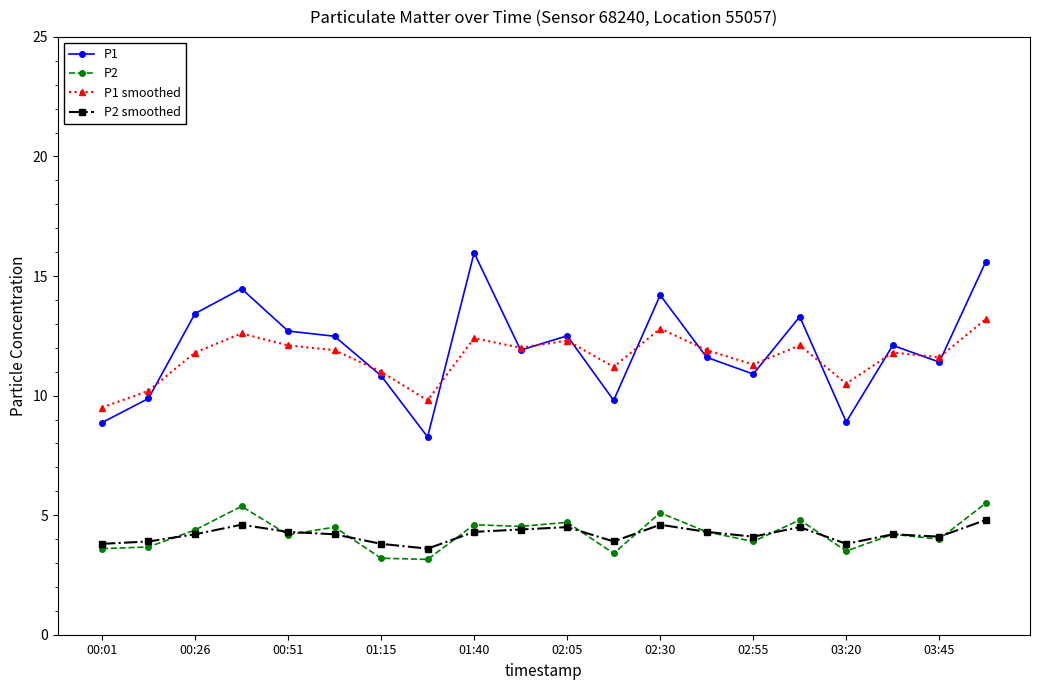

Which series has the widest spread of values?

P1